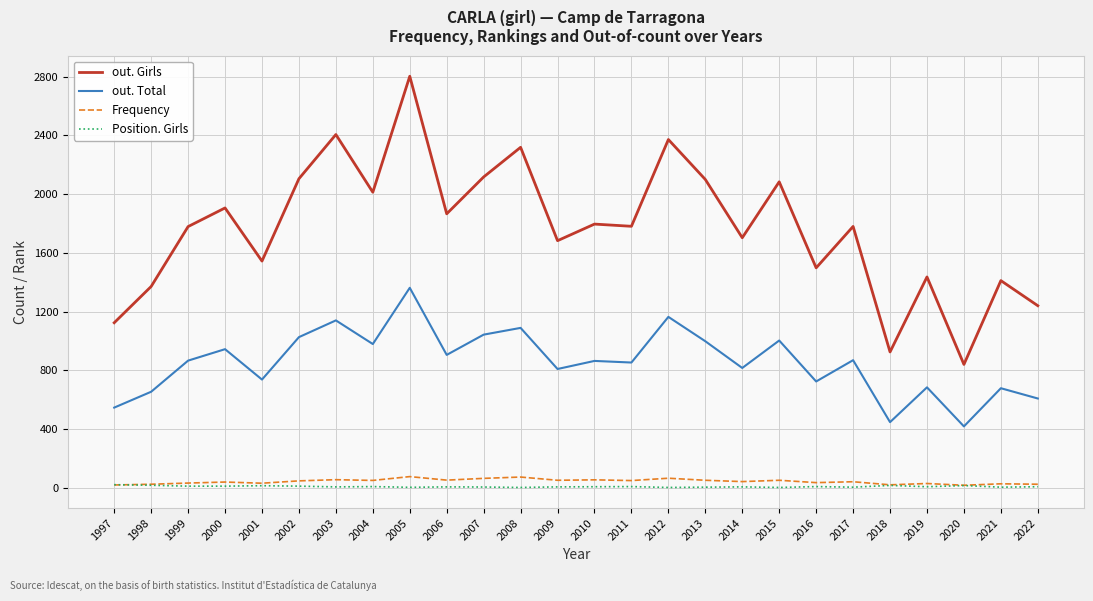

What is the sum of the out. Girls values at 2017 and 2013?

3880